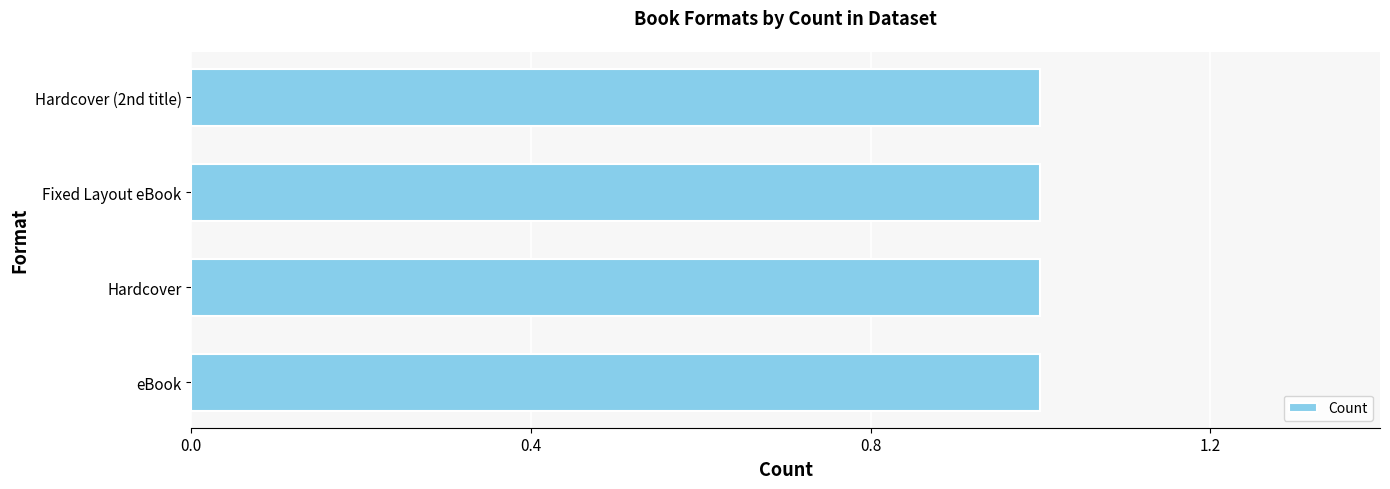

What position from the right is Hardcover (2)?

1